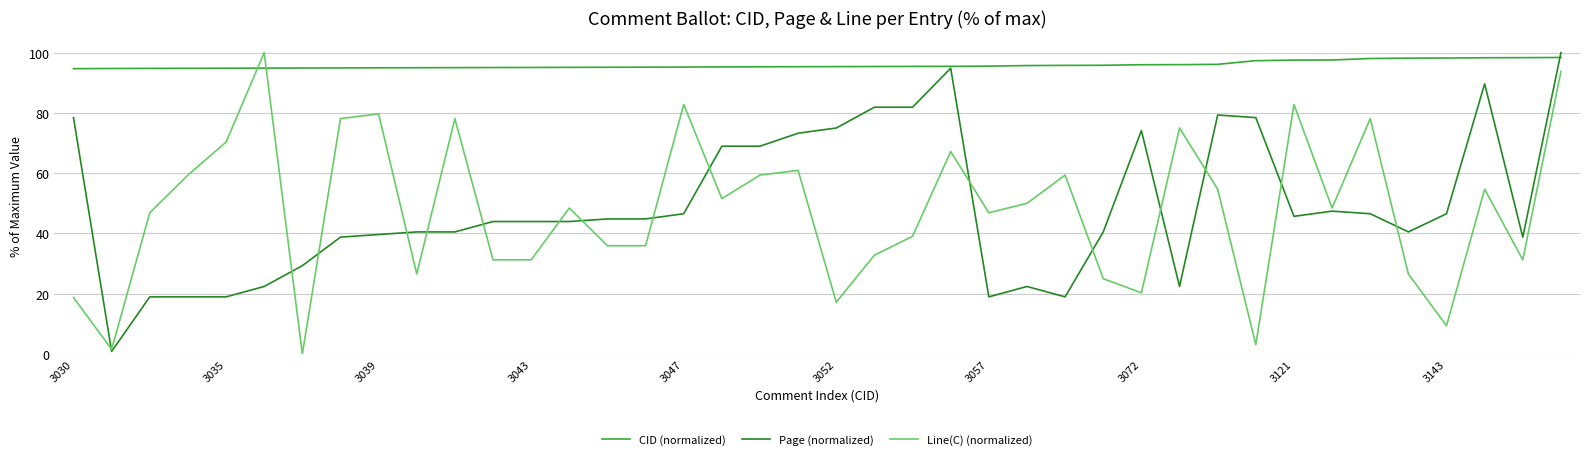

Which series ends up on top after the final intersection of Line(C) (normalized) and CID (normalized)?

CID (normalized)